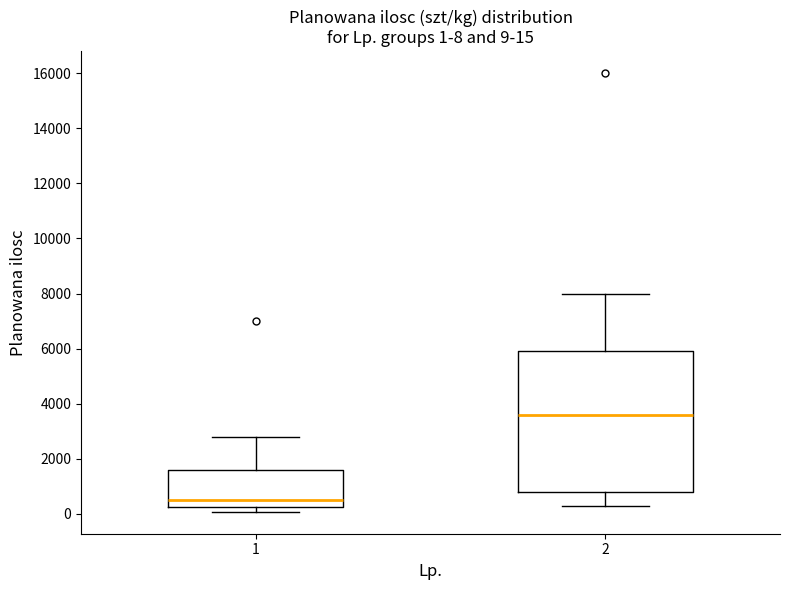

Which box has the highest median line?

2